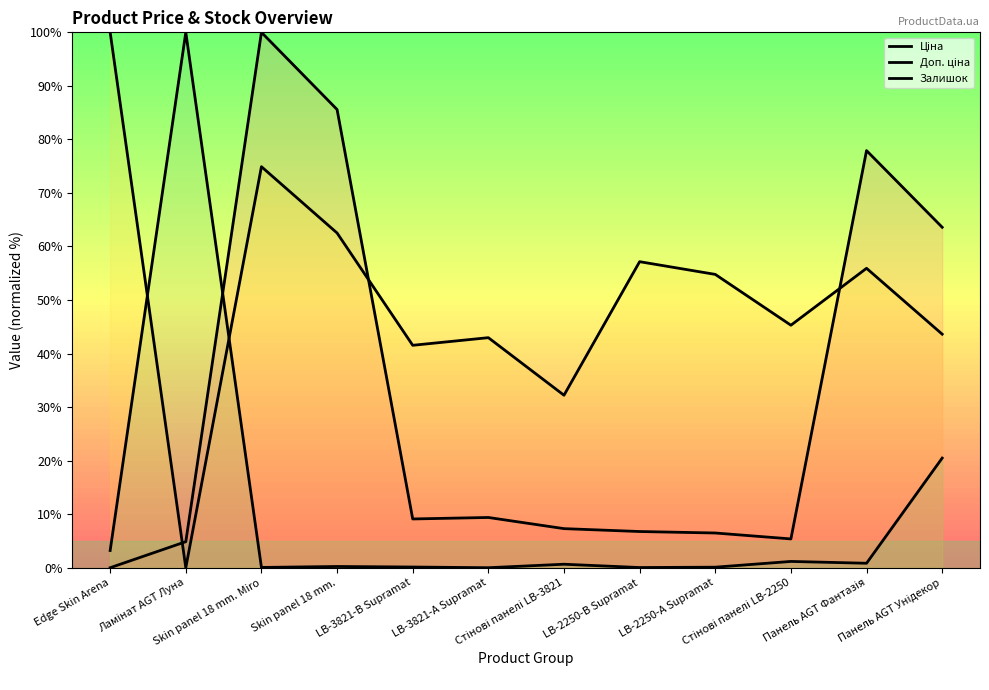

Reading left to right, transcribe all the data shown in this chart.

Ціна: Edge Skin Arena=0.0	Ламінат AGT Луна=4.9	Skin panel 18 mm. Miro=100.0	Skin panel 18 mm.=85.6	LB-3821-В Supramat=9.1	LB-3821-А Supramat=9.4	Стінові панелі LB-3821=7.3	LB-2250-В Supramat=6.8	LB-2250-А Supramat=6.5	Стінові панелі LB-2250=5.4	Панель AGT Фантазія=77.9	Панель AGT Унідекор=63.6
Доп. ціна: Edge Skin Arena=100.0	Ламінат AGT Луна=0.0	Skin panel 18 mm. Miro=74.9	Skin panel 18 mm.=62.5	LB-3821-В Supramat=41.5	LB-3821-А Supramat=43.0	Стінові панелі LB-3821=32.2	LB-2250-В Supramat=57.2	LB-2250-А Supramat=54.8	Стінові панелі LB-2250=45.3	Панель AGT Фантазія=55.9	Панель AGT Унідекор=43.6
Залишок: Edge Skin Arena=3.2	Ламінат AGT Луна=100.0	Skin panel 18 mm. Miro=0.1	Skin panel 18 mm.=0.2	LB-3821-В Supramat=0.1	LB-3821-А Supramat=0.0	Стінові панелі LB-3821=0.7	LB-2250-В Supramat=0.0	LB-2250-А Supramat=0.1	Стінові панелі LB-2250=1.2	Панель AGT Фантазія=0.8	Панель AGT Унідекор=20.5